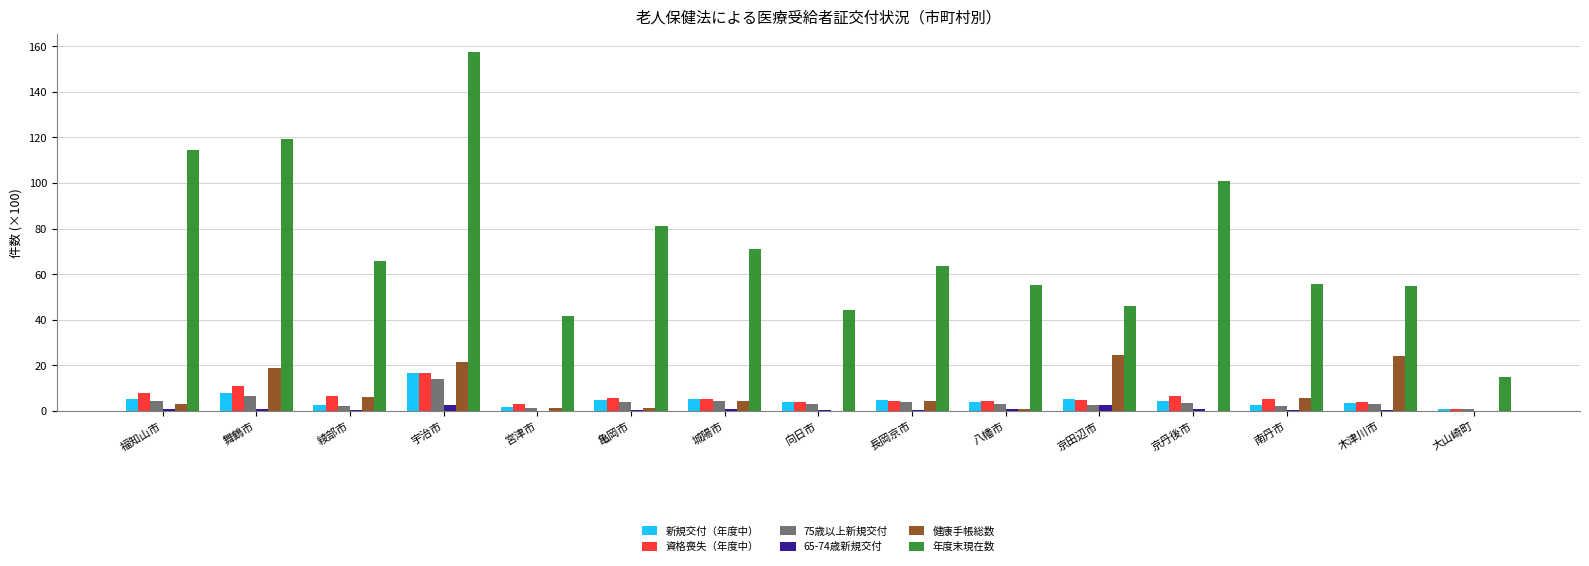

Read the 資格喪失（年度中） value at 大山崎町.

1.0